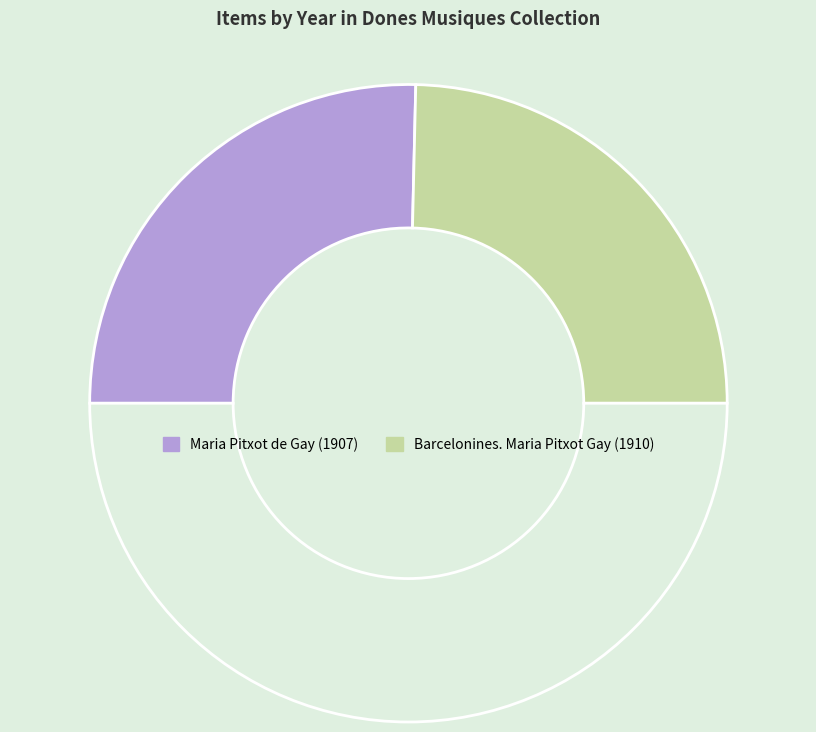

To the nearest percent, what is the average slice percentage?

50%